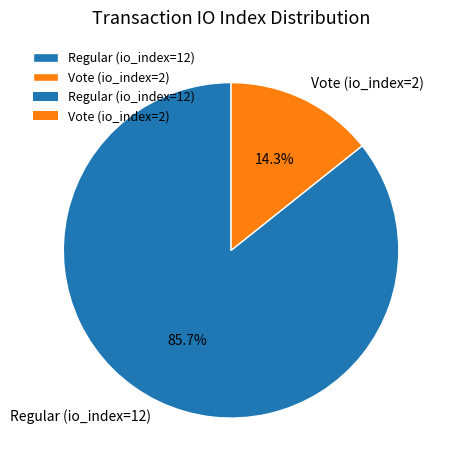

To the nearest percent, what percentage of the pie is Regular (io_index=12)?

86%